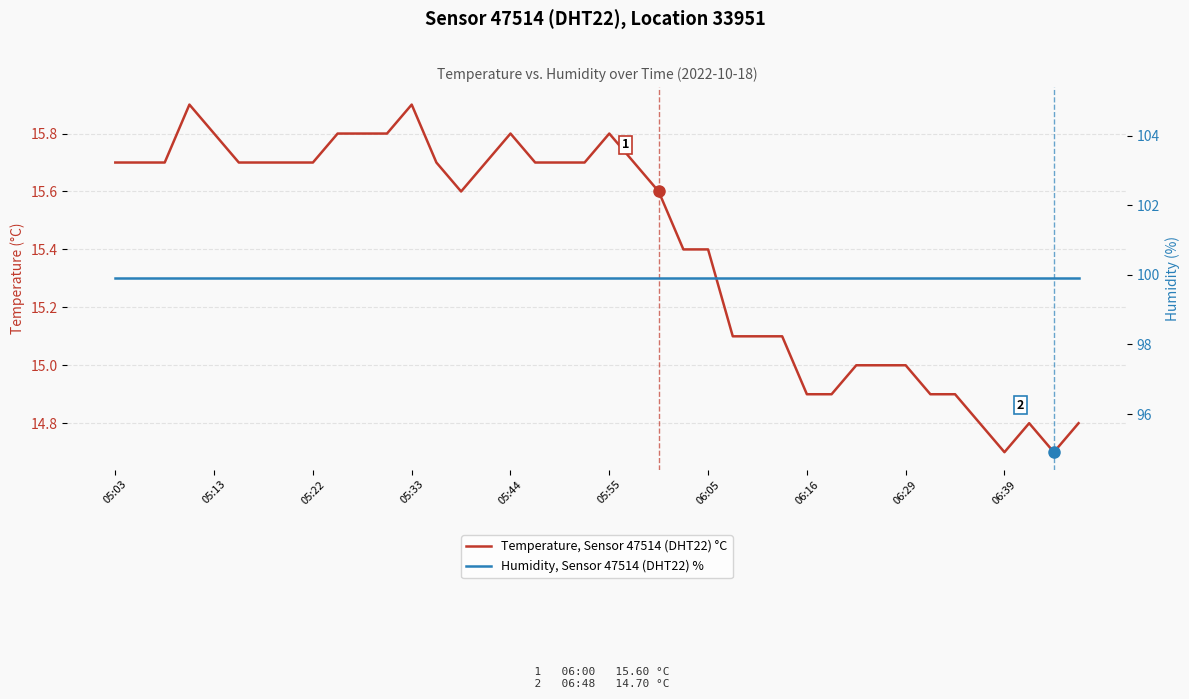

Reading left to right, transcribe all the data shown in this chart.

Temperature, Sensor 47514 (DHT22) °C: 15.7	15.7	15.7	15.9	15.8	15.7	15.7	15.7	15.7	15.8	15.8	15.8	15.9	15.7	15.6	15.7	15.8	15.7	15.7	15.7	15.8	15.7	15.6	15.4	15.4	15.1	15.1	15.1	14.9	14.9	15.0	15.0	15.0	14.9	14.9	14.8	14.7	14.8	14.7	14.8
Humidity, Sensor 47514 (DHT22) %: 99.9	99.9	99.9	99.9	99.9	99.9	99.9	99.9	99.9	99.9	99.9	99.9	99.9	99.9	99.9	99.9	99.9	99.9	99.9	99.9	99.9	99.9	99.9	99.9	99.9	99.9	99.9	99.9	99.9	99.9	99.9	99.9	99.9	99.9	99.9	99.9	99.9	99.9	99.9	99.9